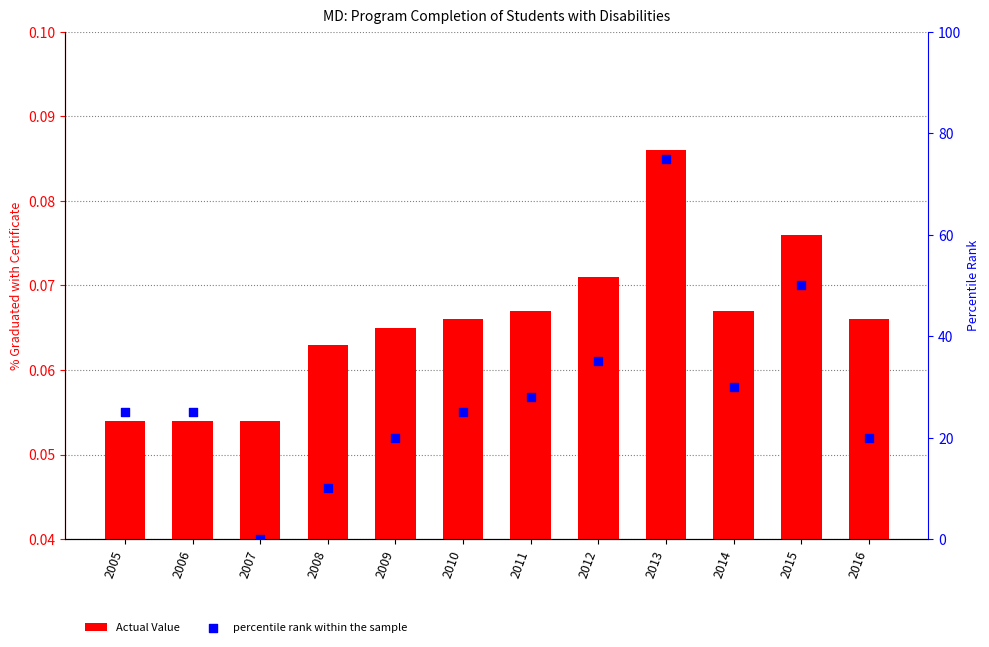

Which series has the largest total across all categories?

percentile rank within the sample